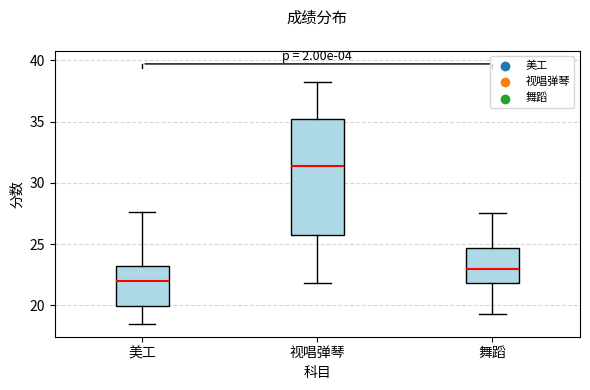

Which box's median line is the lowest?

美工